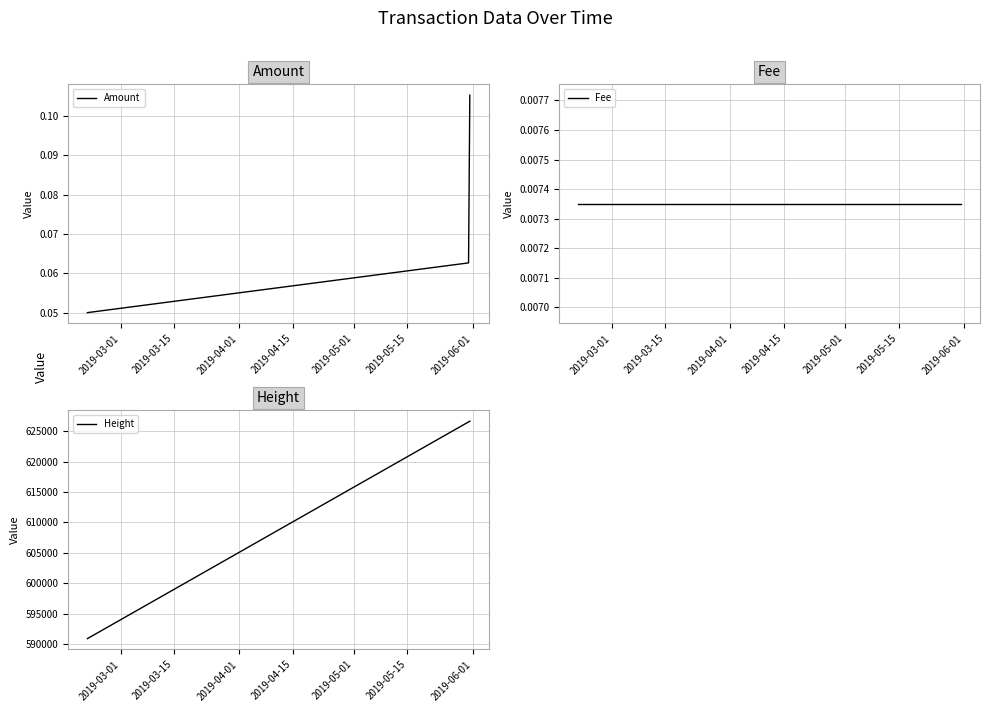

What is the greatest value displayed?

626643.0